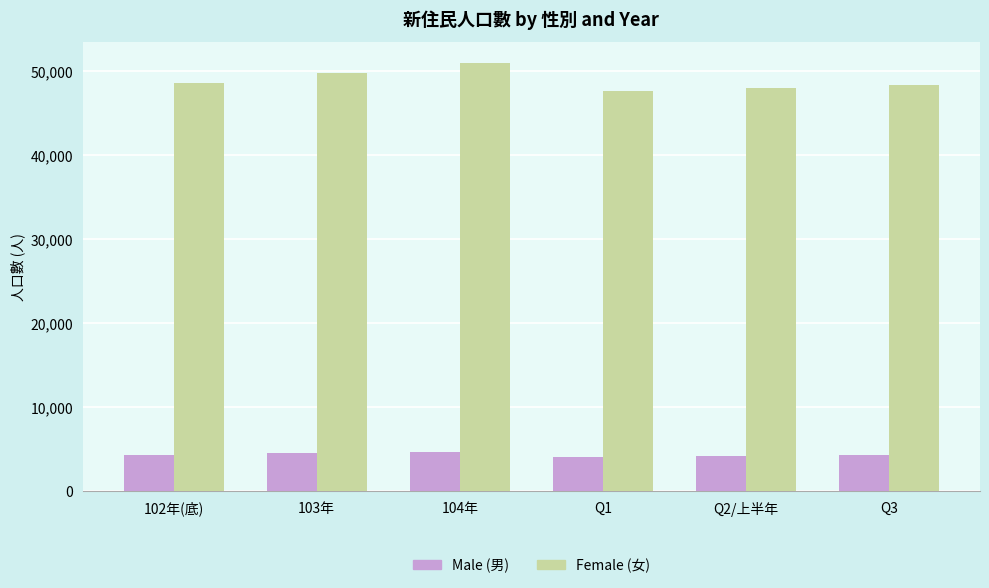

Count the Male (男) values in the range 4204 to 4534.

4